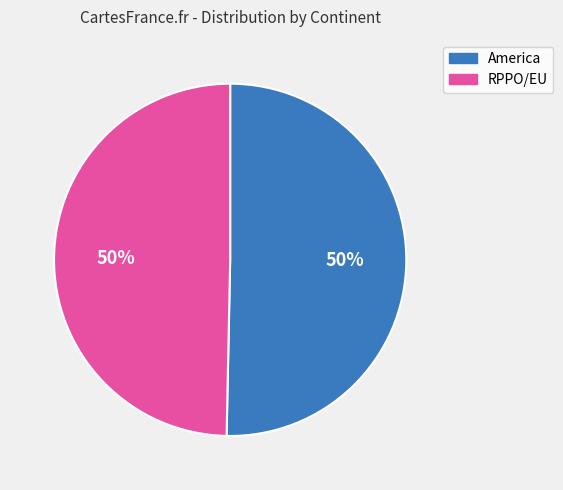

Do RPPO/EU and America together represent more than half of the pie?

Yes